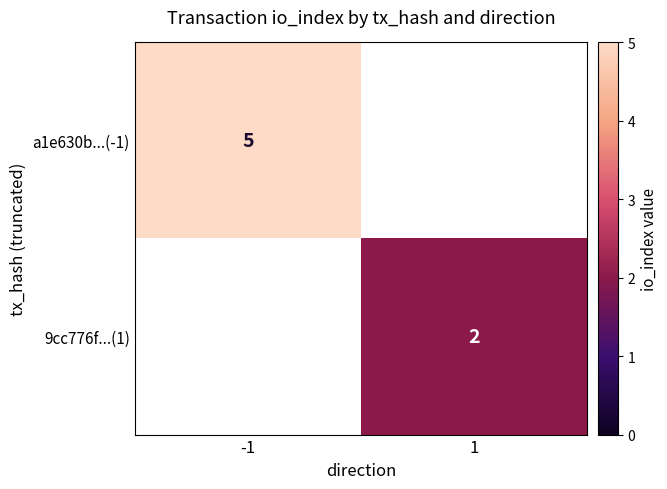

What is the sum of all a1e630b...(-1) values?

5